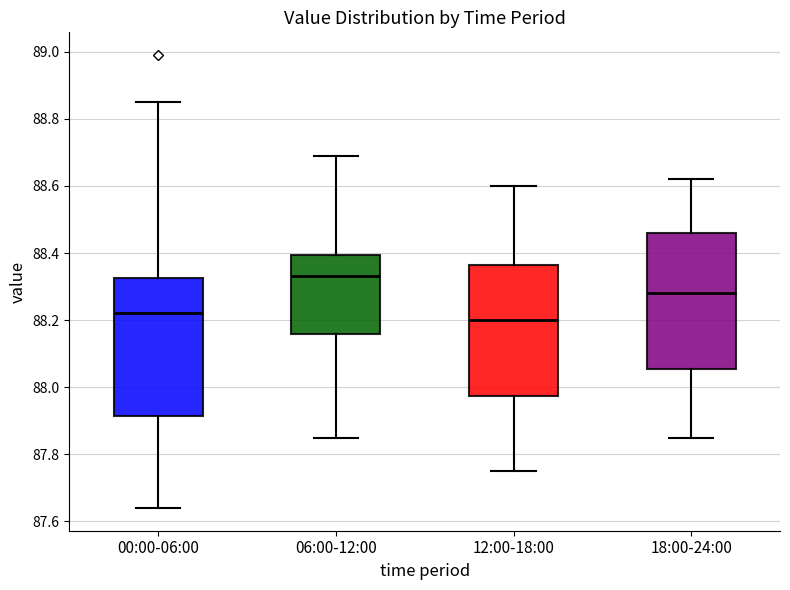

Reading left to right, transcribe this box plot: for each box, give where its median line is, the range the box spans, and where its two whiskers end, as read against the y-axis. The values are not printed on the chart, so give them approximately, as read against the axis.

00:00-06:00: median 88.22, box 87.92 to 88.32, whiskers 87.64 to 88.86
06:00-12:00: median 88.34, box 88.16 to 88.40, whiskers 87.86 to 88.70
12:00-18:00: median 88.20, box 87.98 to 88.36, whiskers 87.76 to 88.60
18:00-24:00: median 88.28, box 88.06 to 88.46, whiskers 87.86 to 88.62